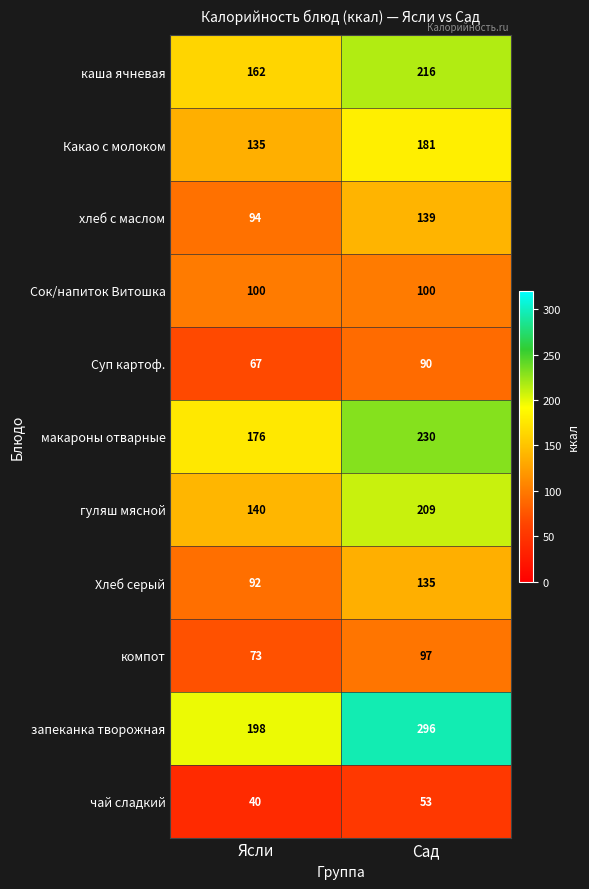

Which category has the lowest value across all series?

Ясли